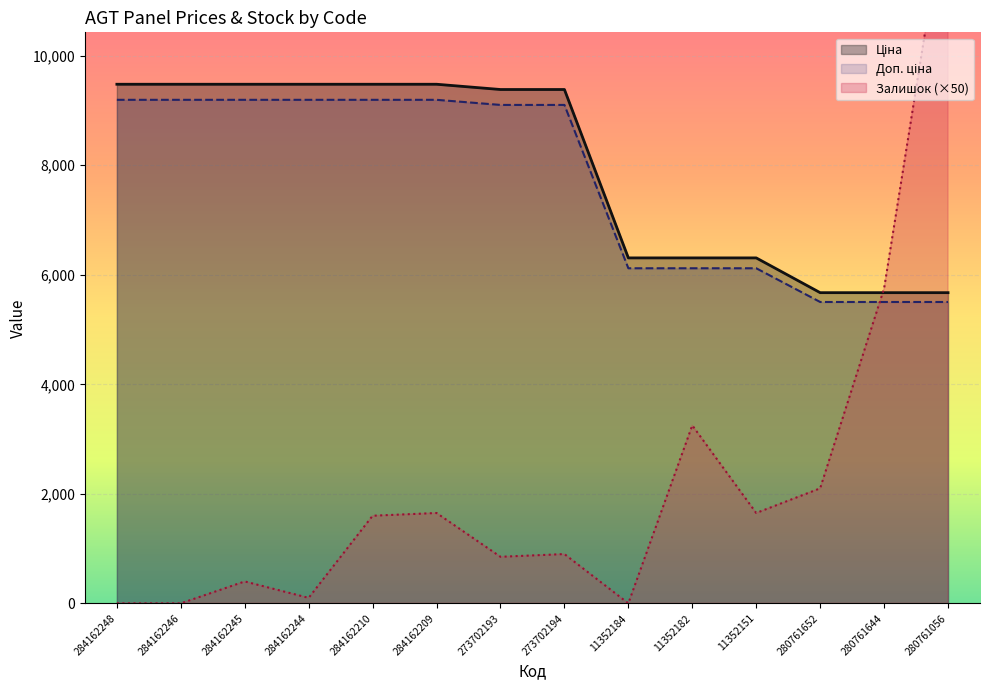

What is the label of the 10th point from the right?

284162210